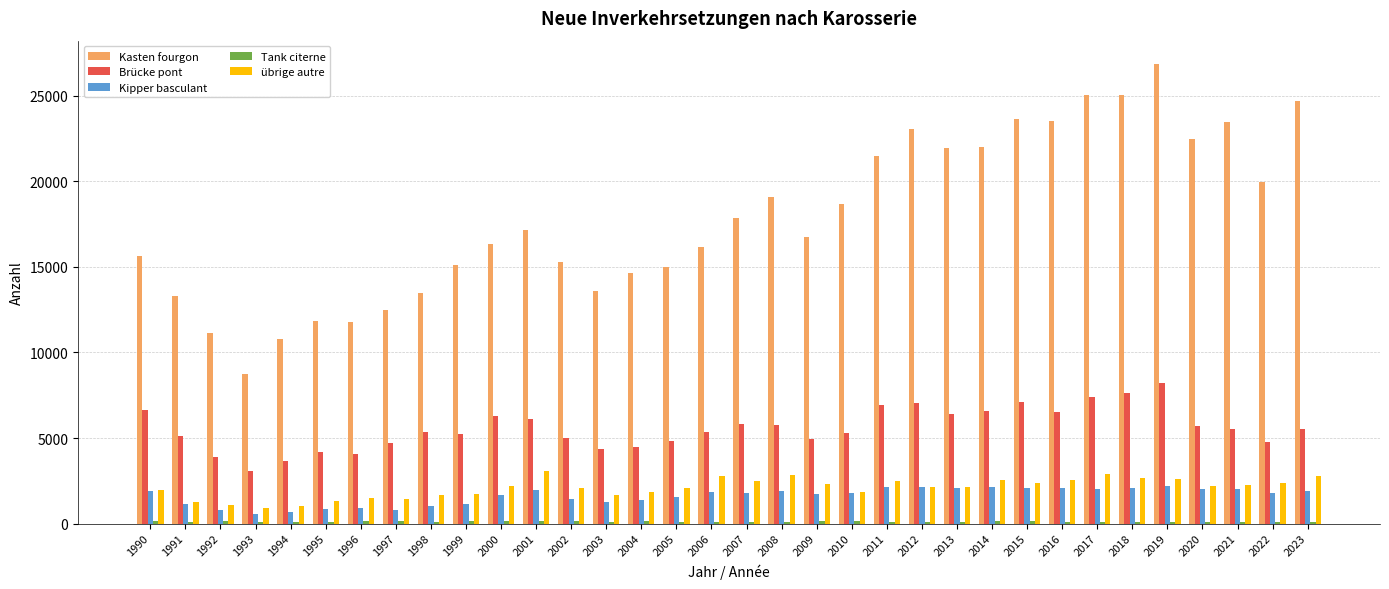

What is the sum of the Kipper basculant values at 2023 and 1997?

2751